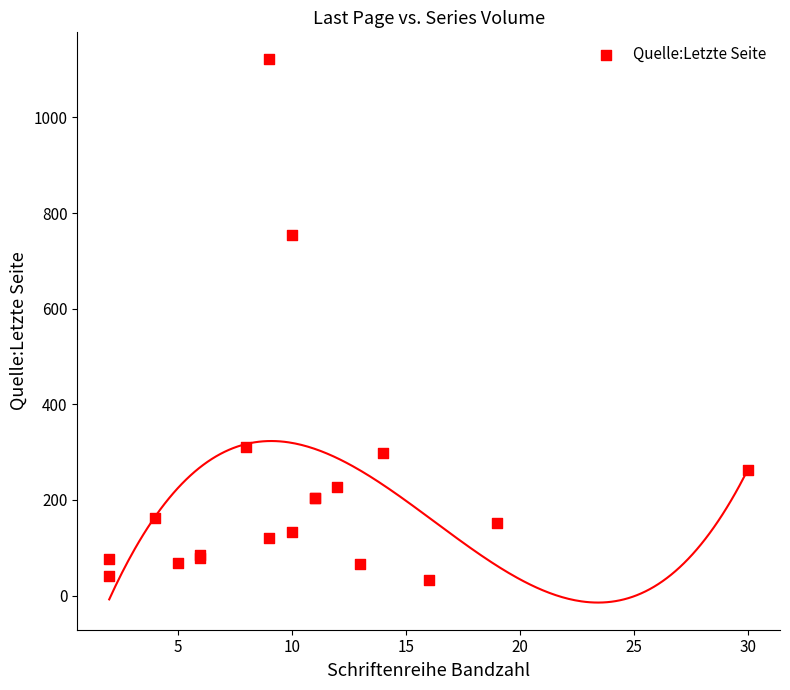

What Y value in the scatter plot is closest to 577?

755